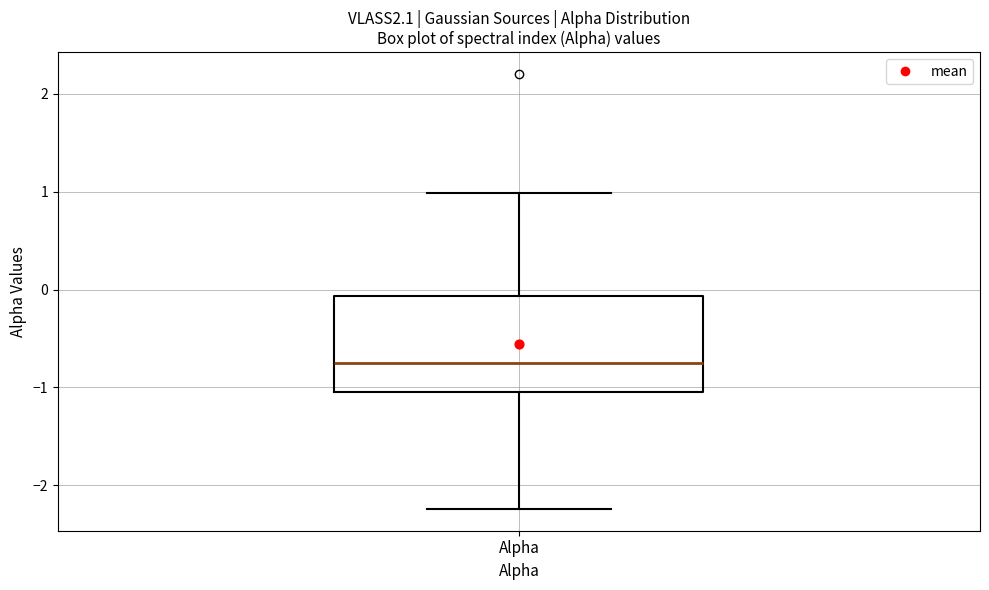

Where is the upper edge of the box for Alpha on the y-axis? The values are not printed on the chart, so give them approximately, as read against the axis.

-0.1